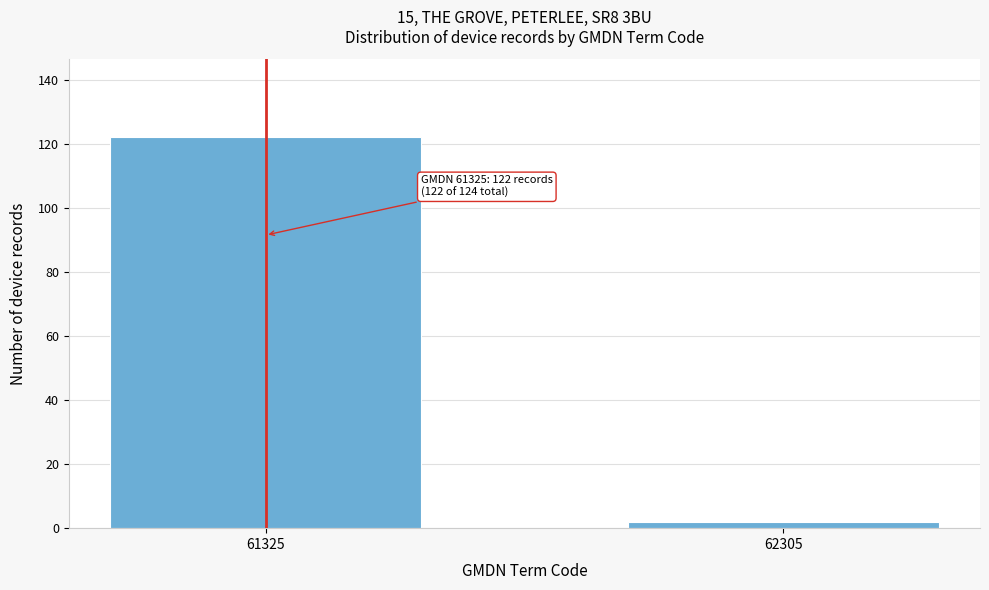

Reading left to right, what are all the values shown in this chart?

122	2